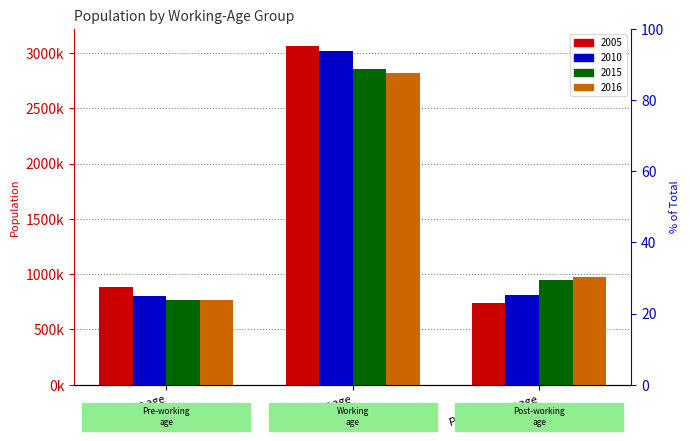

What is the value of the 2015 bar at the 3rd from the left?

944668